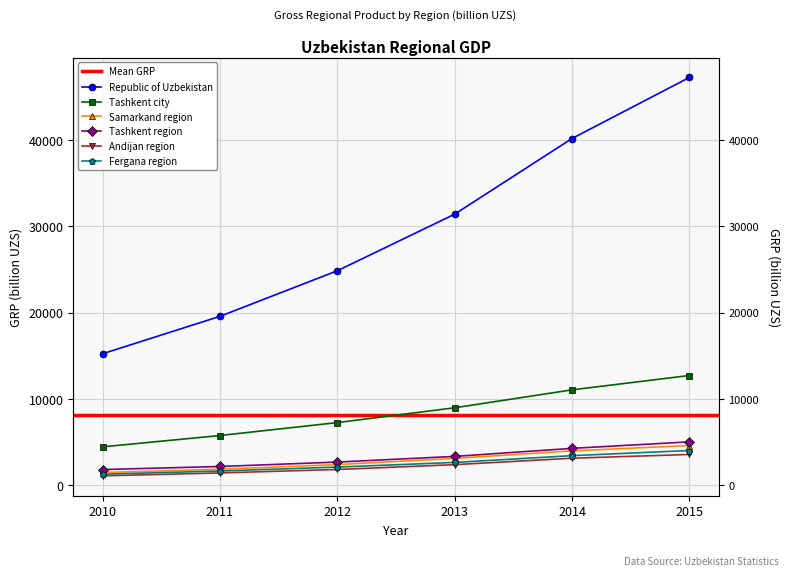

At which category is the sum across all series the highest?

2015